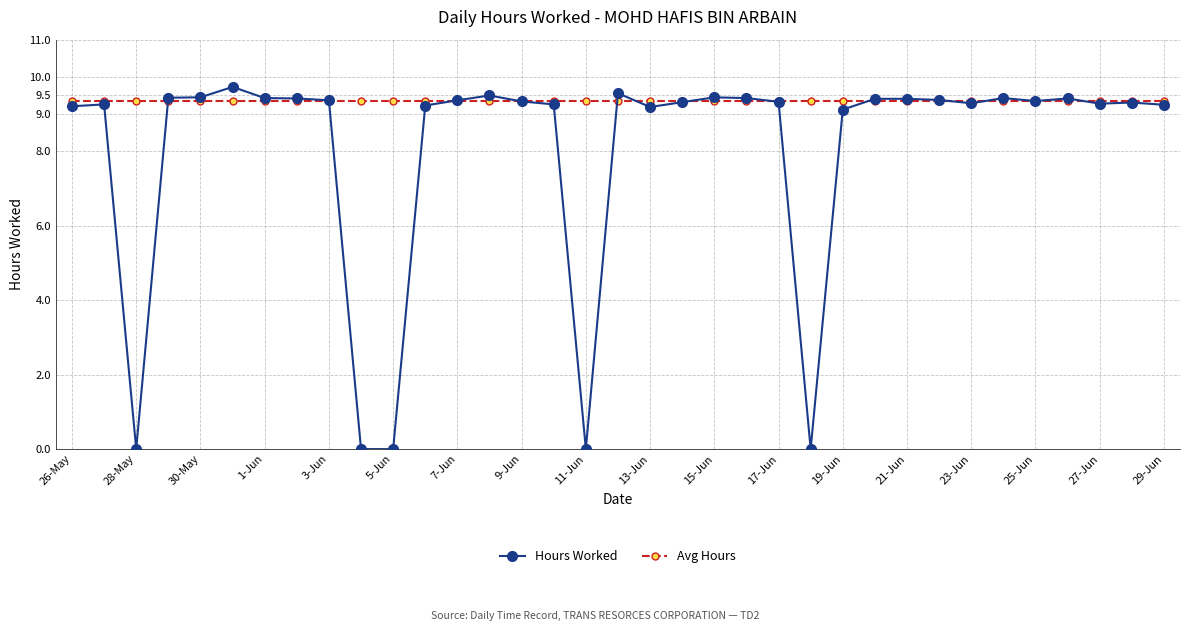

After their last crossing, which series has the higher values: Avg Hours or Hours Worked?

Avg Hours